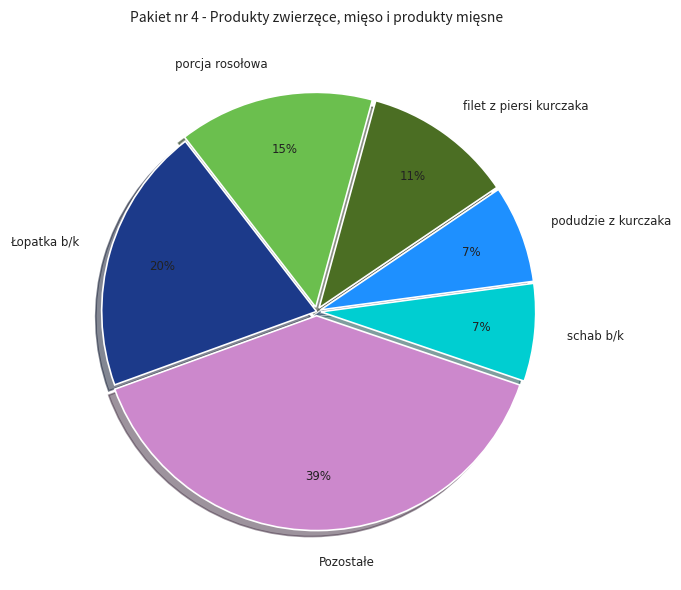

Combined, do schab b/k and porcja rosołowa account for over 50%?

No